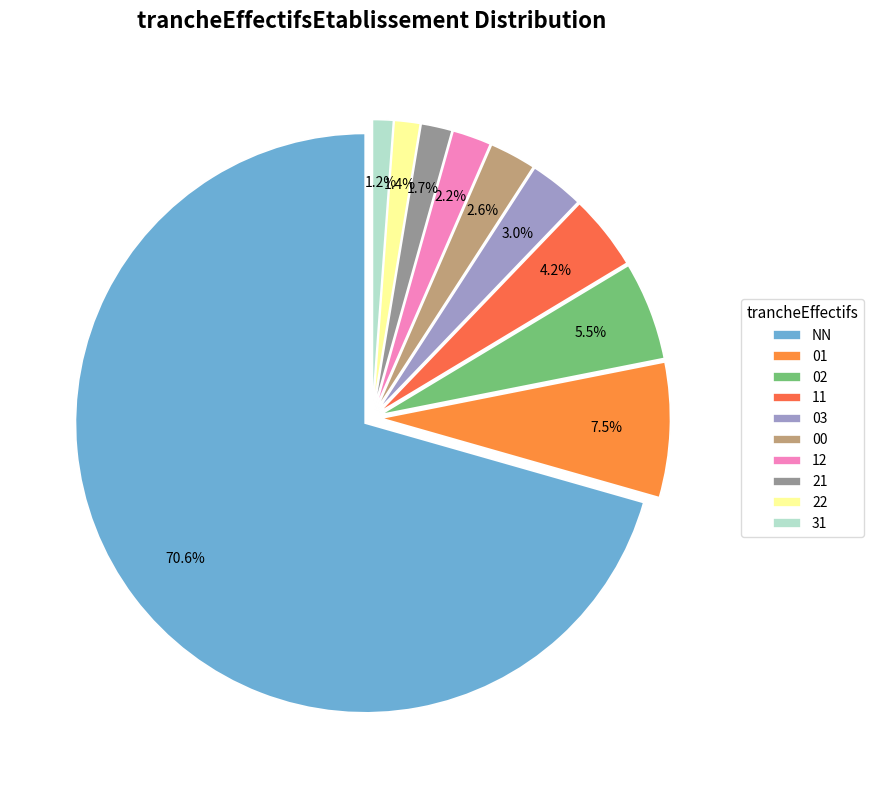

Combined, do 03 and 21 account for over 50%?

No